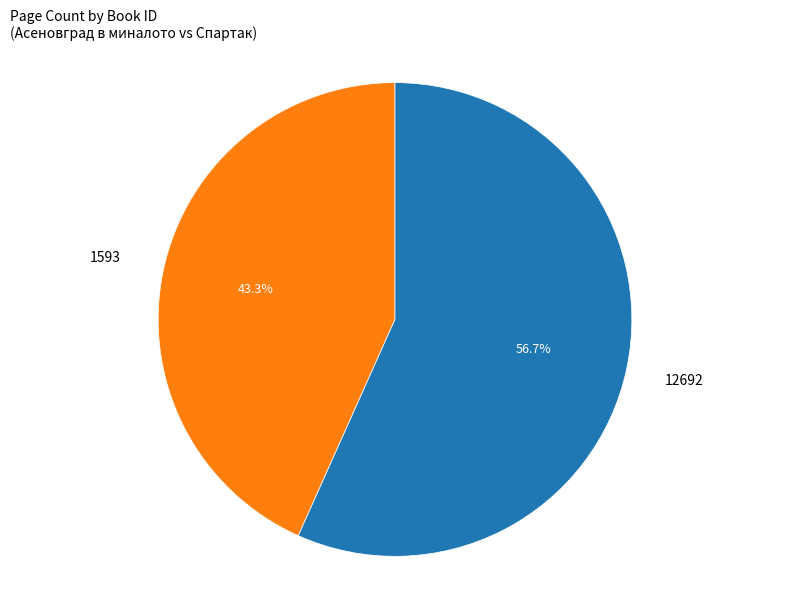

The 1593 slice represents 43% of the pie. True or false?

True